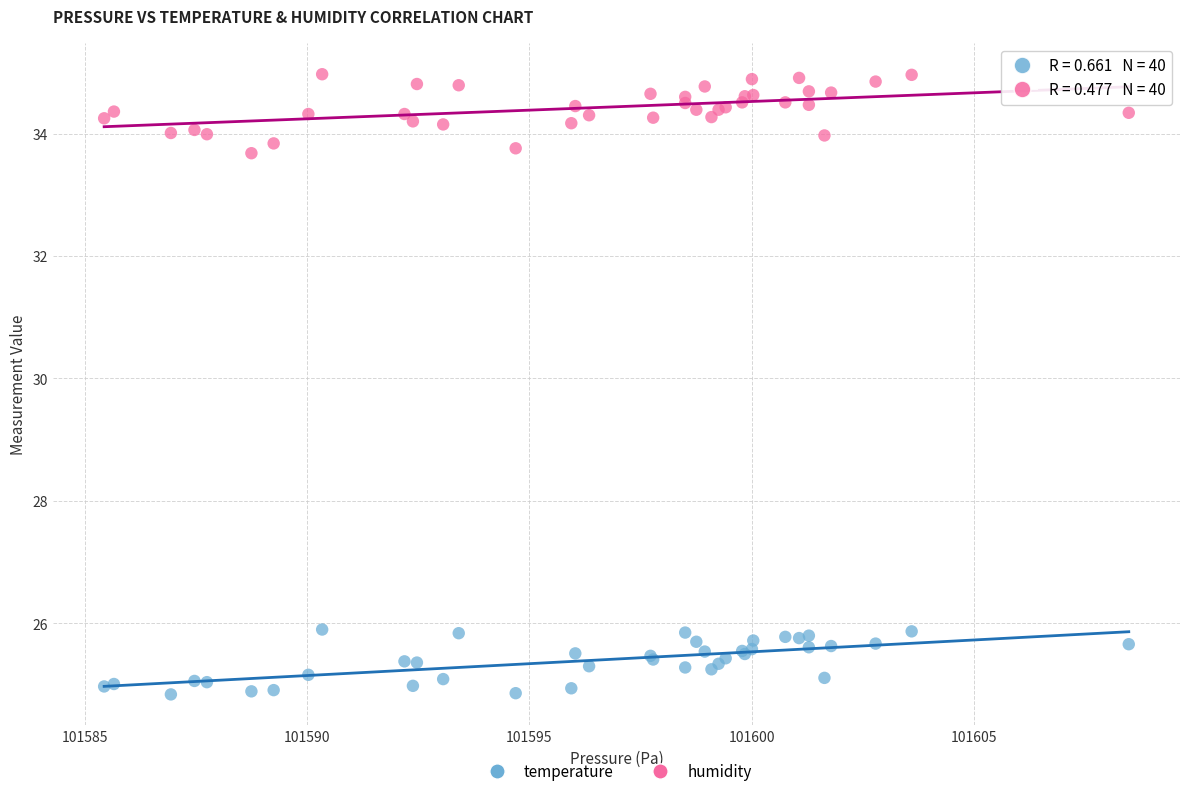

Which series reaches the maximum Y coordinate?

humidity